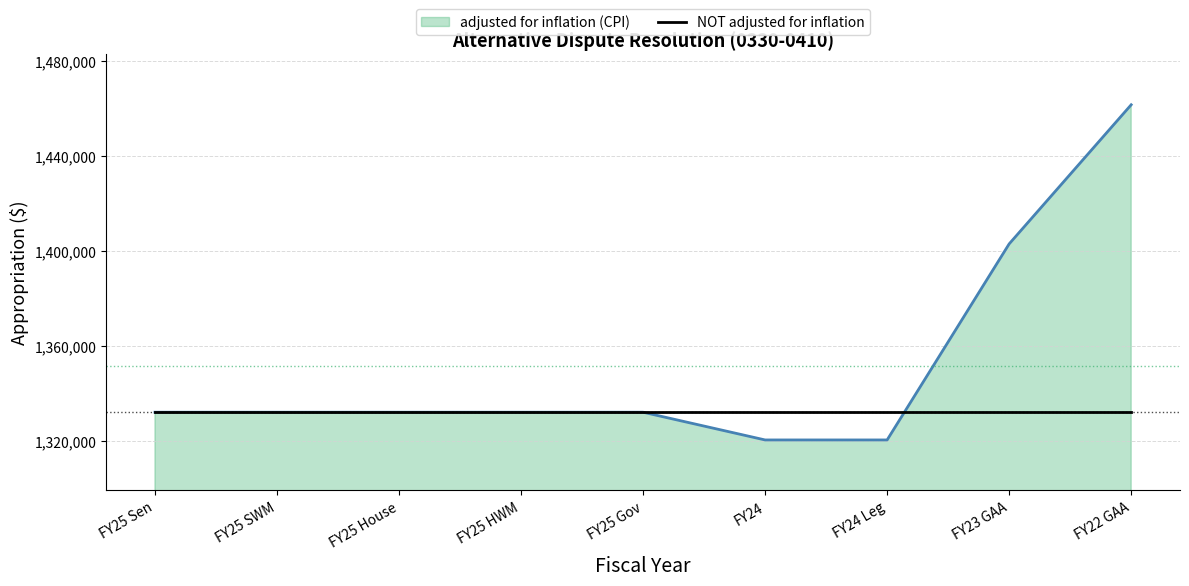

List the series in order of their overall mean, highest first.

adjusted for inflation (CPI), NOT adjusted for inflation